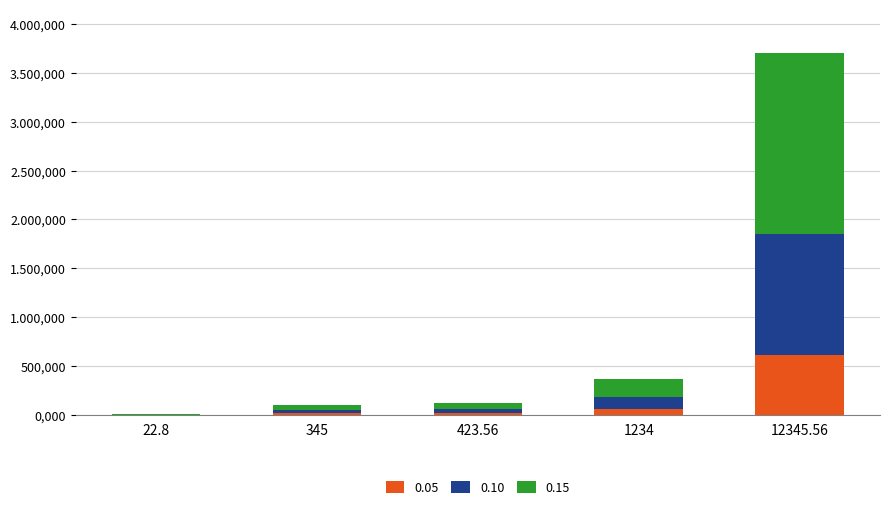

What are all the series names shown in the legend?

0.05, 0.10, 0.15